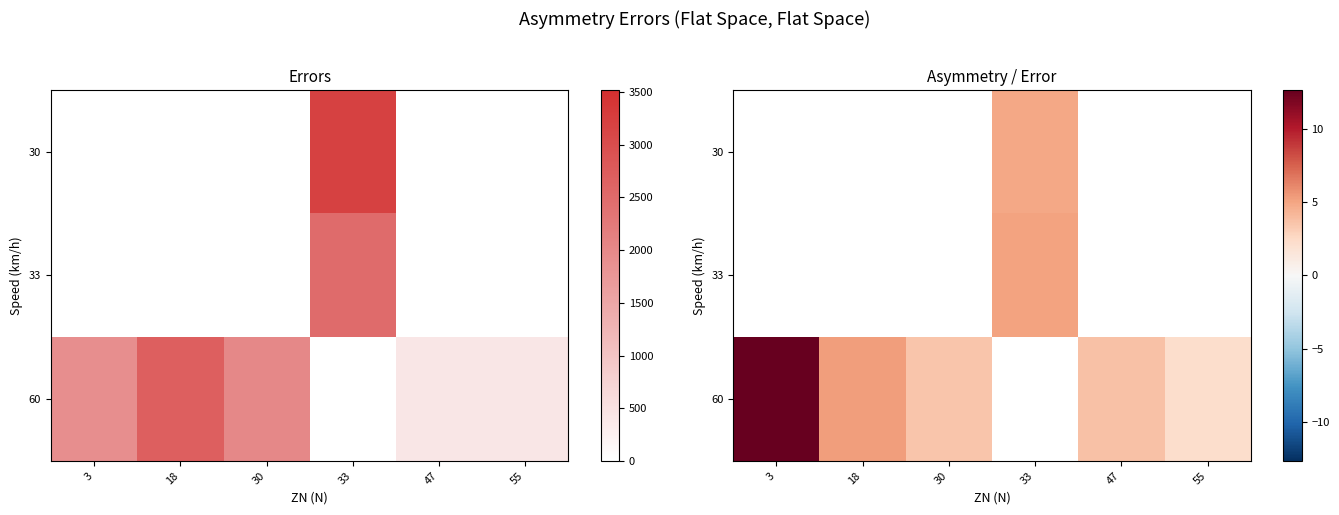

Which series has the widest spread of values?

60